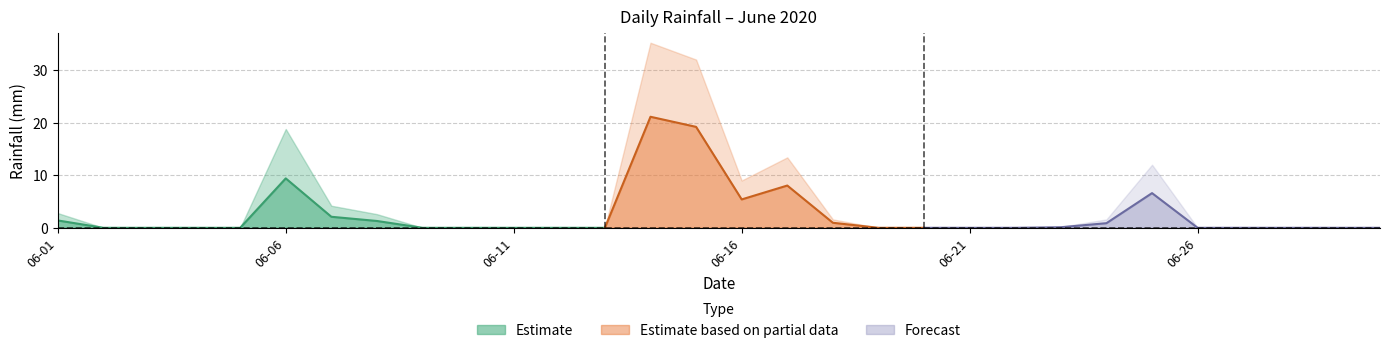

Rank the categories by value from highest to lowest.

2020-06-14, 2020-06-15, 2020-06-06, 2020-06-17, 2020-06-25, 2020-06-16, 2020-06-07, 2020-06-01, 2020-06-08, 2020-06-18, 2020-06-24, 2020-06-23, 2020-06-02, 2020-06-03, 2020-06-04, 2020-06-05, 2020-06-09, 2020-06-10, 2020-06-11, 2020-06-12, 2020-06-13, 2020-06-19, 2020-06-20, 2020-06-21, 2020-06-22, 2020-06-26, 2020-06-27, 2020-06-28, 2020-06-29, 2020-06-30